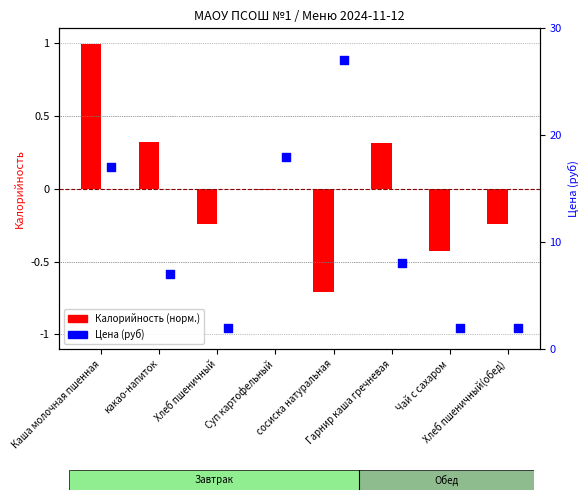

Which series has the largest total across all categories?

Цена (руб)